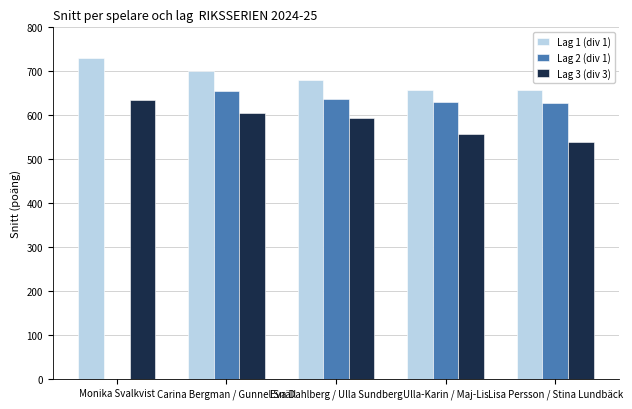

Are the bars horizontal?

No